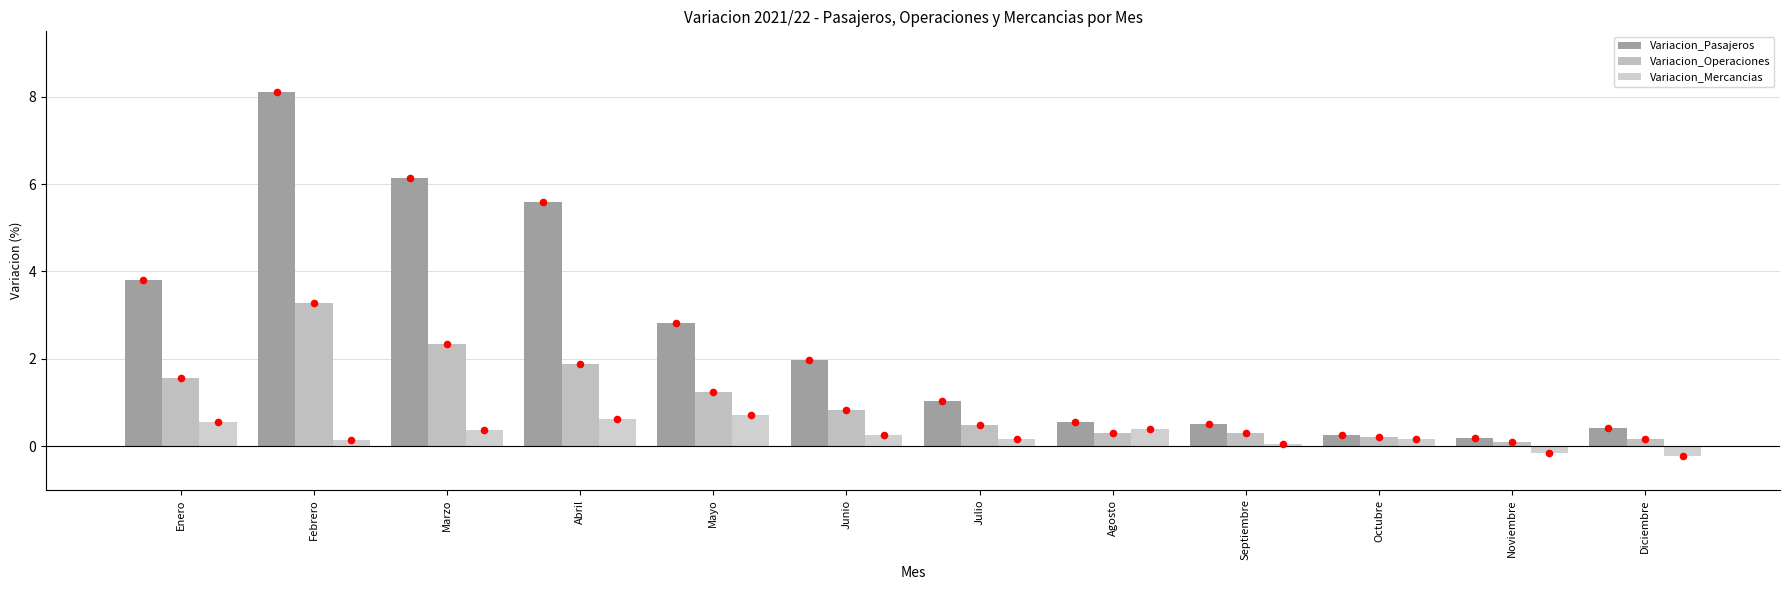

At which category is the sum across all series the highest?

Febrero